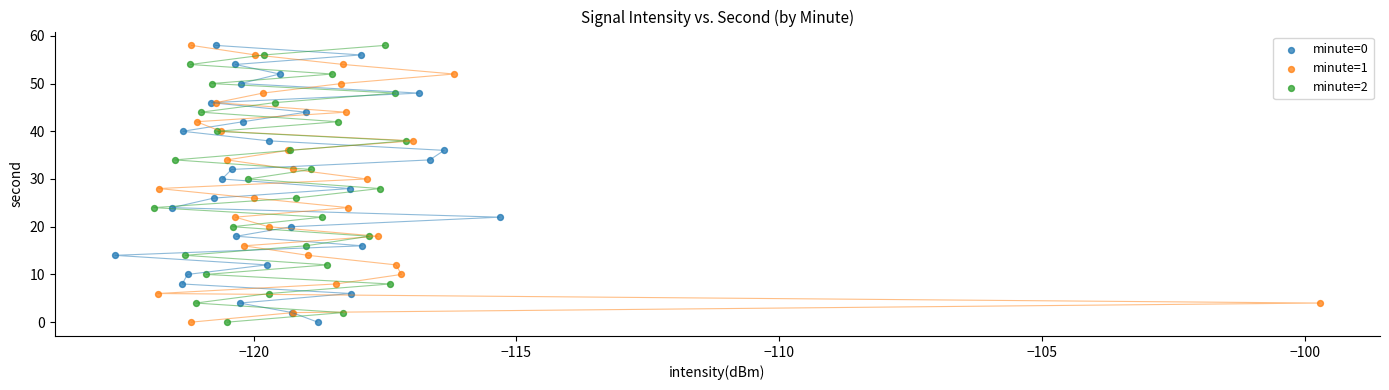

What are all the series names shown in the legend?

minute=0, minute=1, minute=2